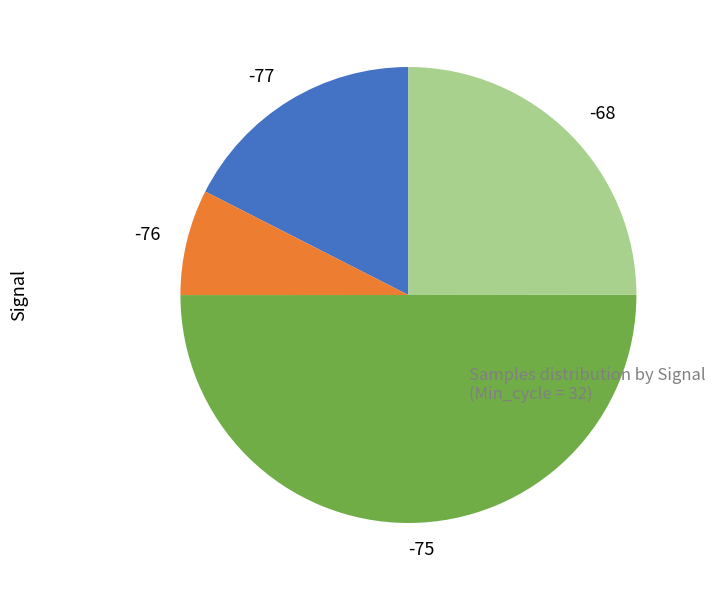

What is the largest slice in the pie chart?

-75